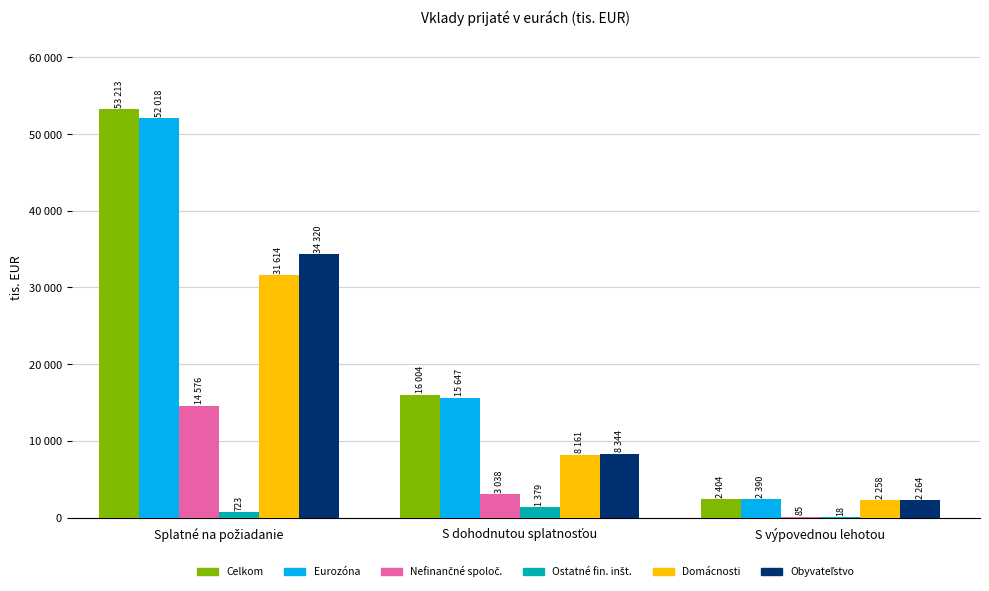

The value of Domácnosti (tis. EUR) at S výpovednou lehotou is 3116784. True or false?

False